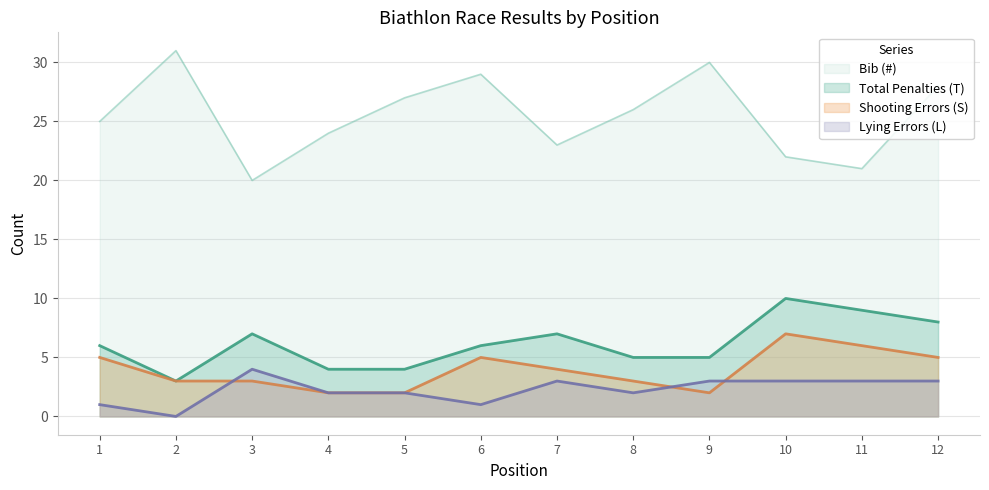

What is the difference between the highest and lowest values at 6?

28